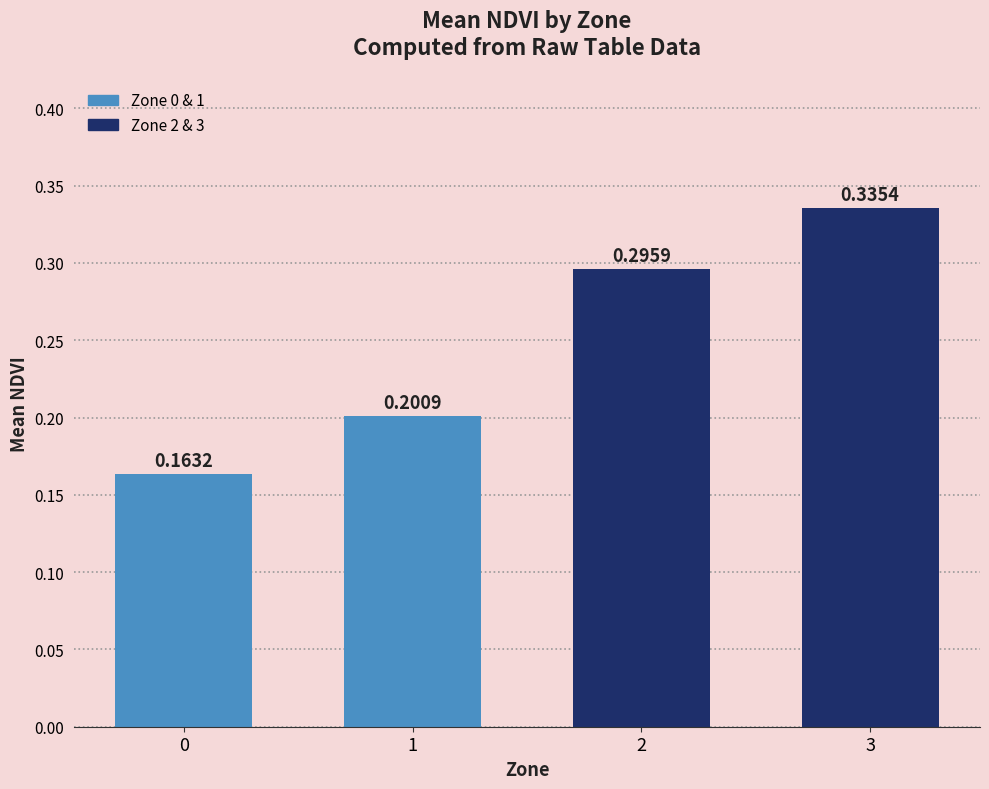

What is the difference between the values at 1 and 2?

0.1